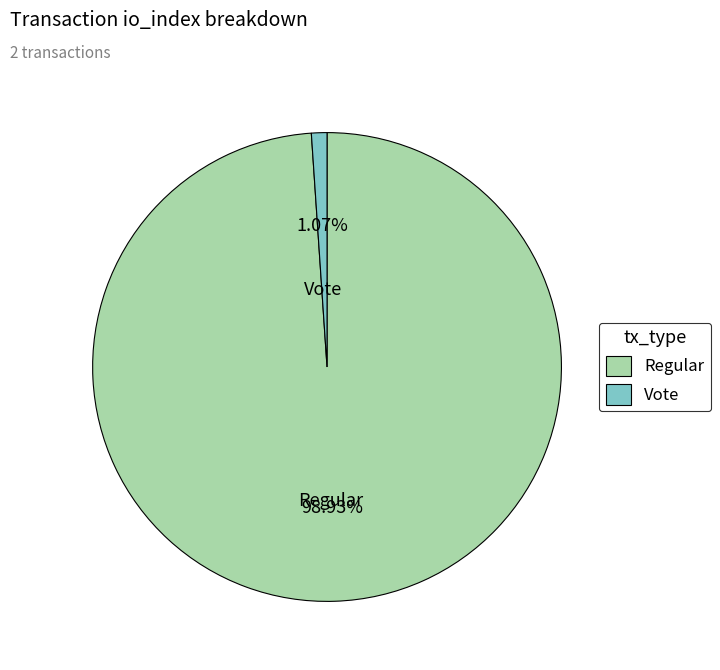

Which category has the biggest portion of the pie?

Regular